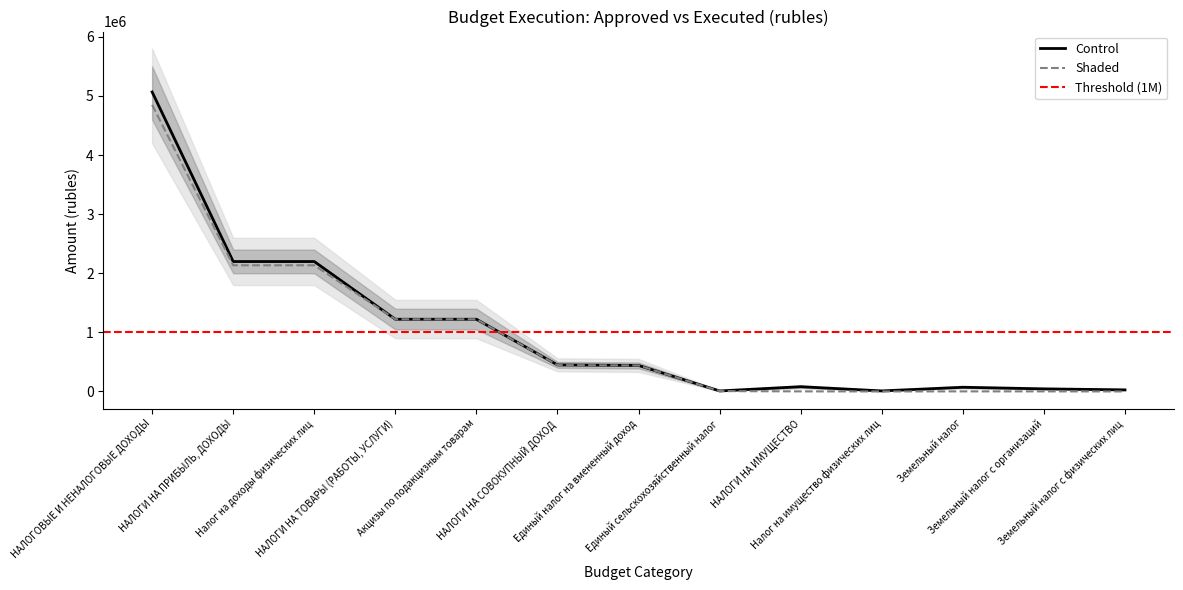

At which category is the sum across all series the highest?

НАЛОГОВЫЕ И НЕНАЛОГОВЫЕ ДОХОДЫ